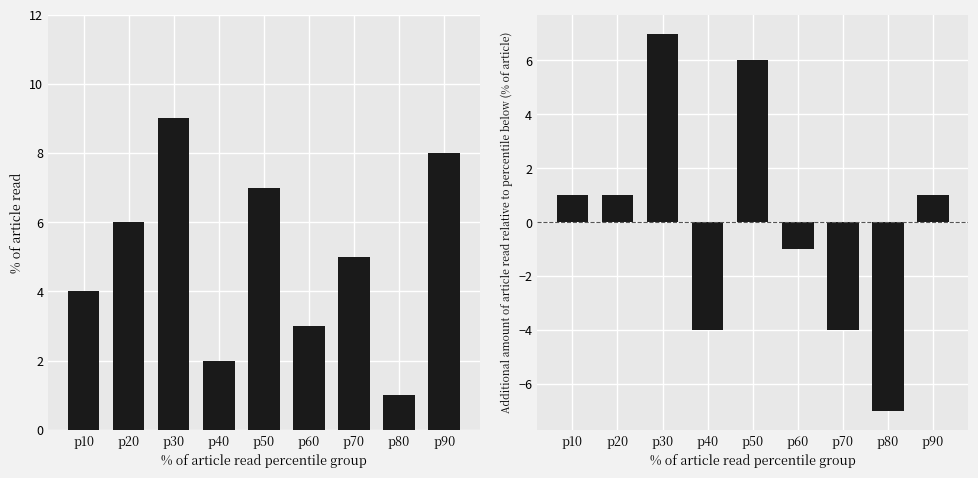

At which category does the chart reach its peak across all series?

p30